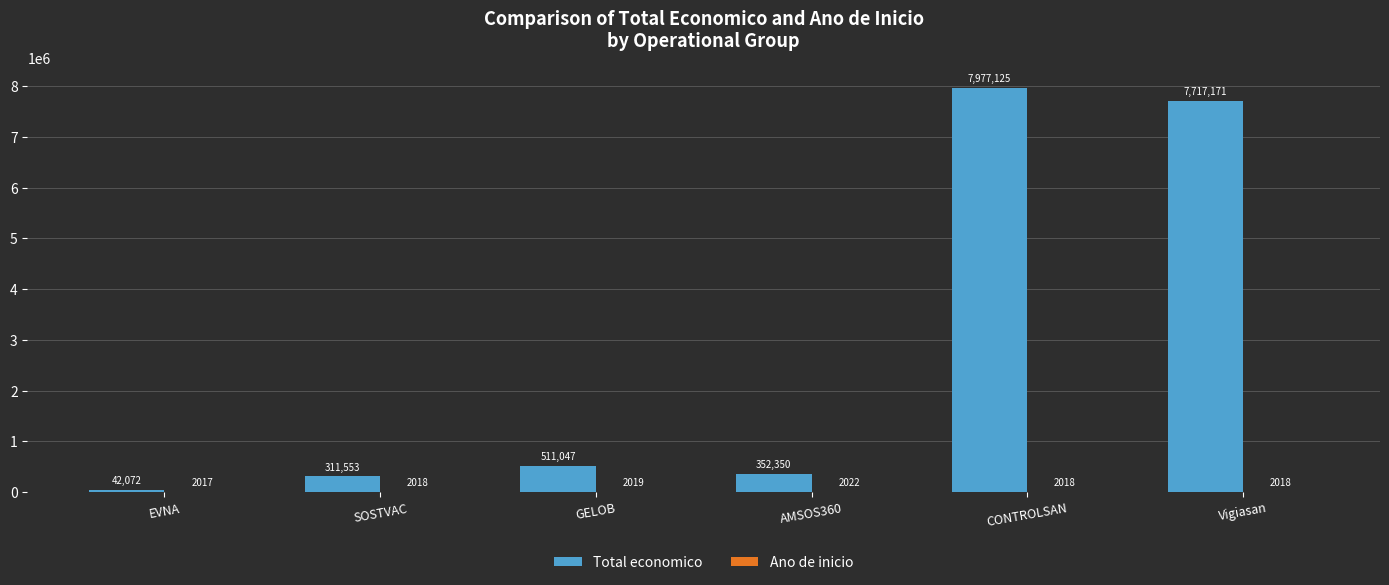

At which category does the chart reach its peak across all series?

CONTROLSAN